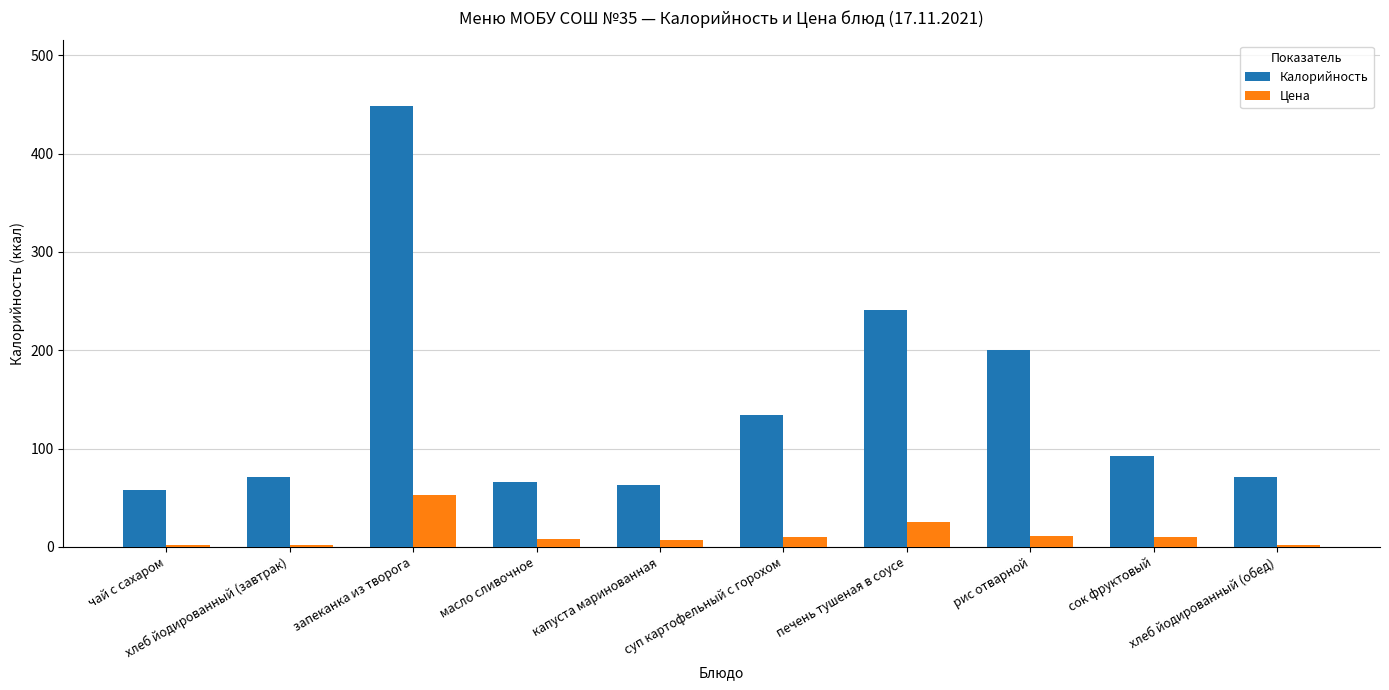

What is the average value of the Калорийность series?

144.4